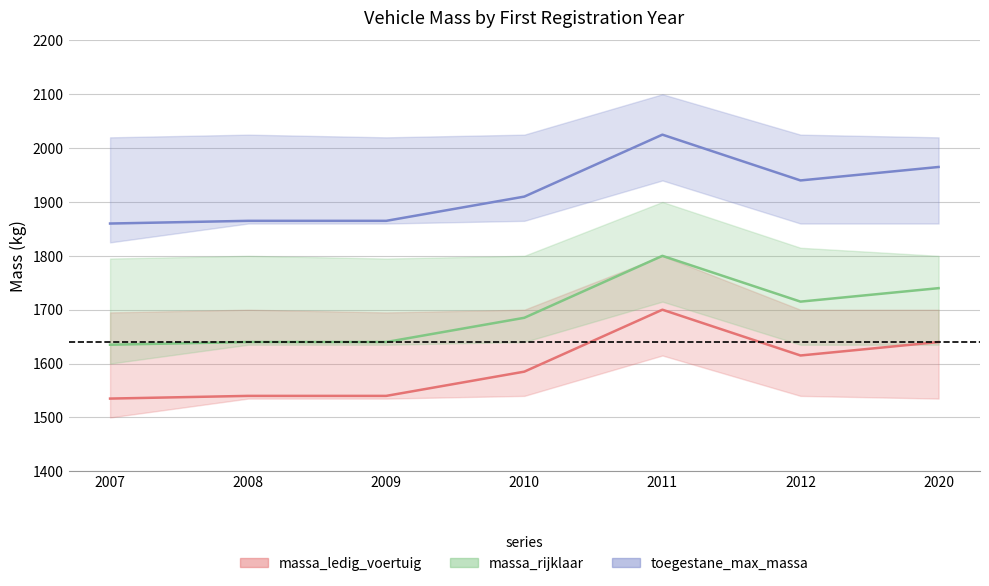

The toegestane_max_massa series shows 3146 at 2007. True or false?

False